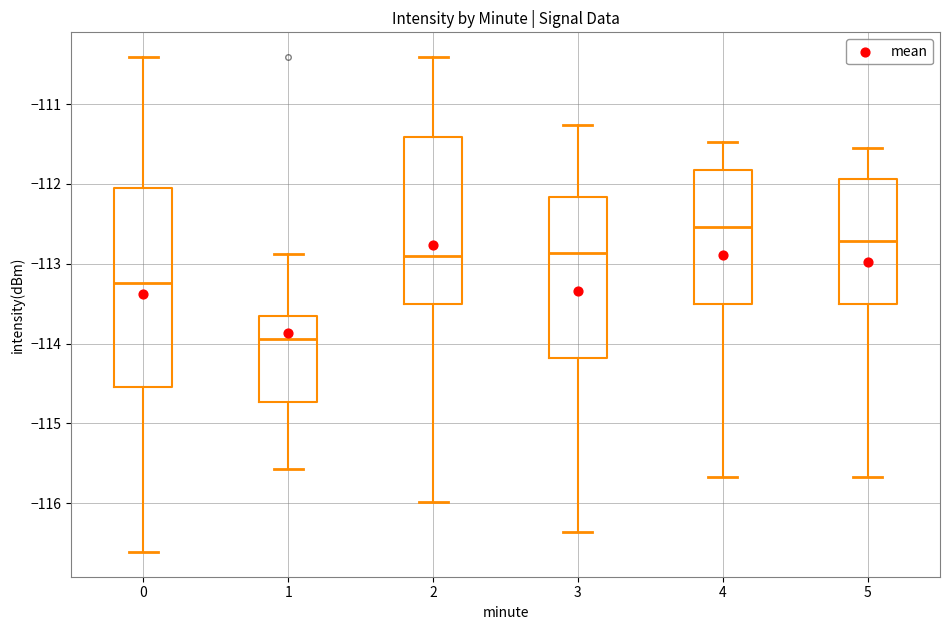

Where does the lower whisker of the box at x = 5 end on the y-axis? The values are not printed on the chart, so give them approximately, as read against the axis.

-115.7